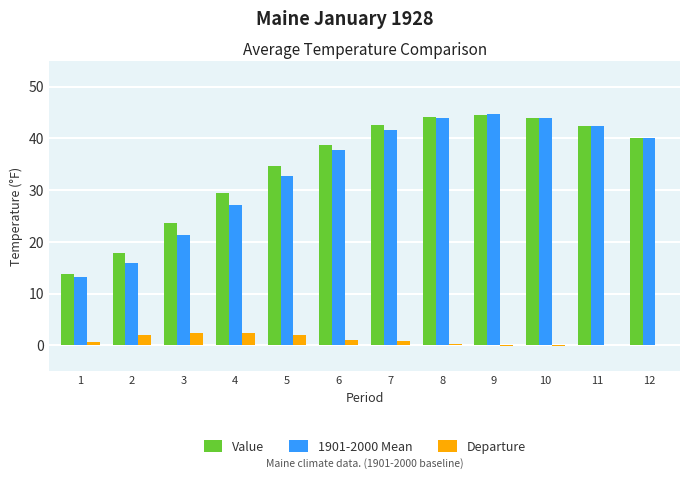

True or false: Value has a value of 64.7 at 12.

False